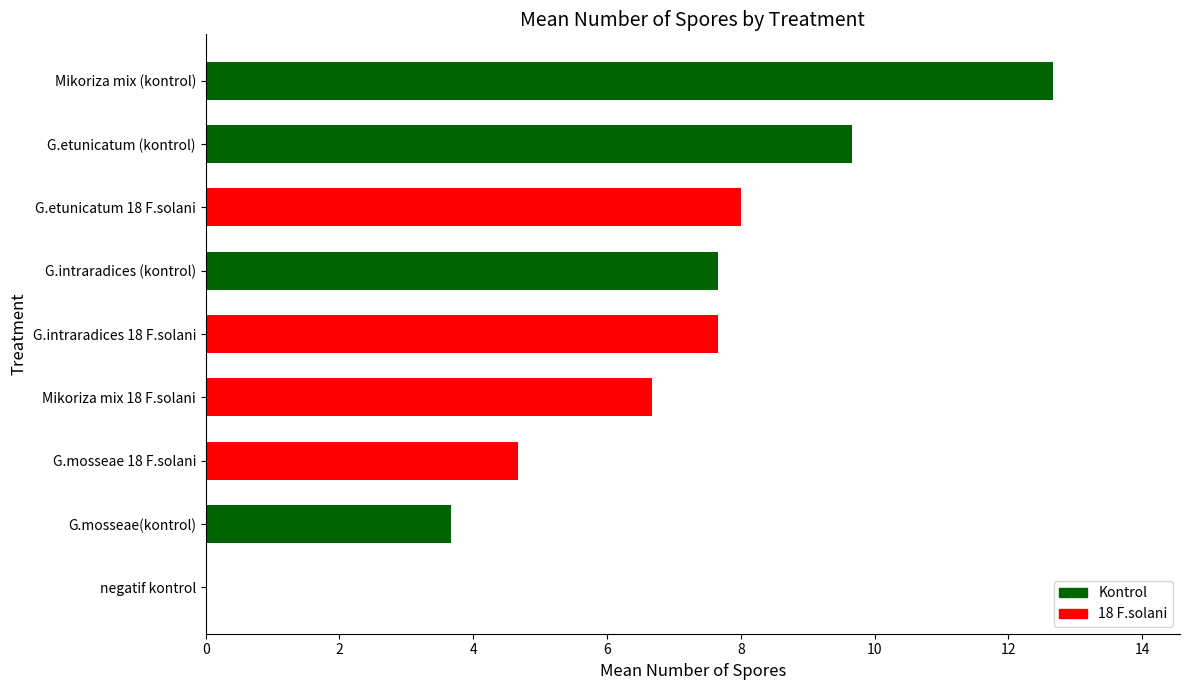

Reading bottom to top, what are all the values shown in this chart?

negatif kontrol=0.0	G.mosseae(kontrol)=3.7	G.mosseae 18 F.solani=4.7	Mikoriza mix 18 F.solani=6.7	G.intraradices 18 F.solani=7.7	G.intraradices (kontrol)=7.7	G.etunicatum 18 F.solani=8.0	G.etunicatum (kontrol)=9.7	Mikoriza mix (kontrol)=12.7